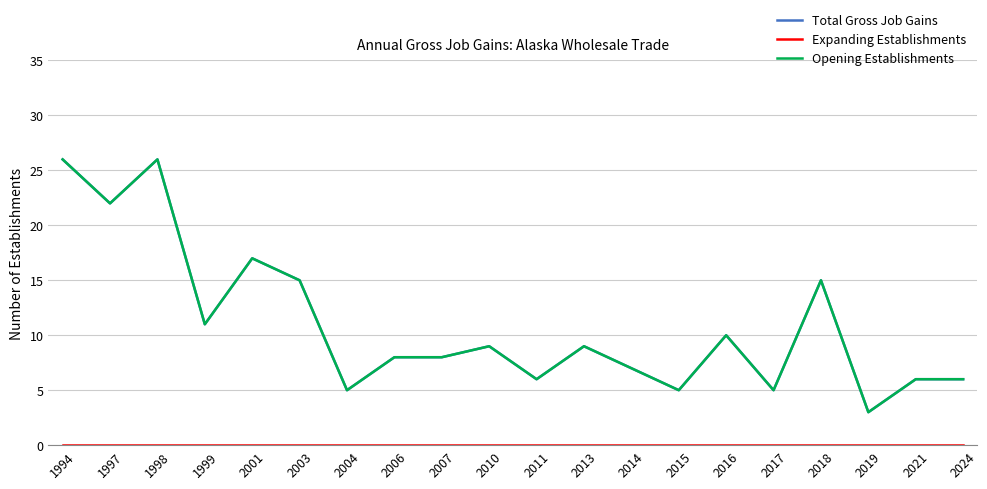

Between 2006 and 2017, which series saw the biggest shift?

Total Gross Job Gains